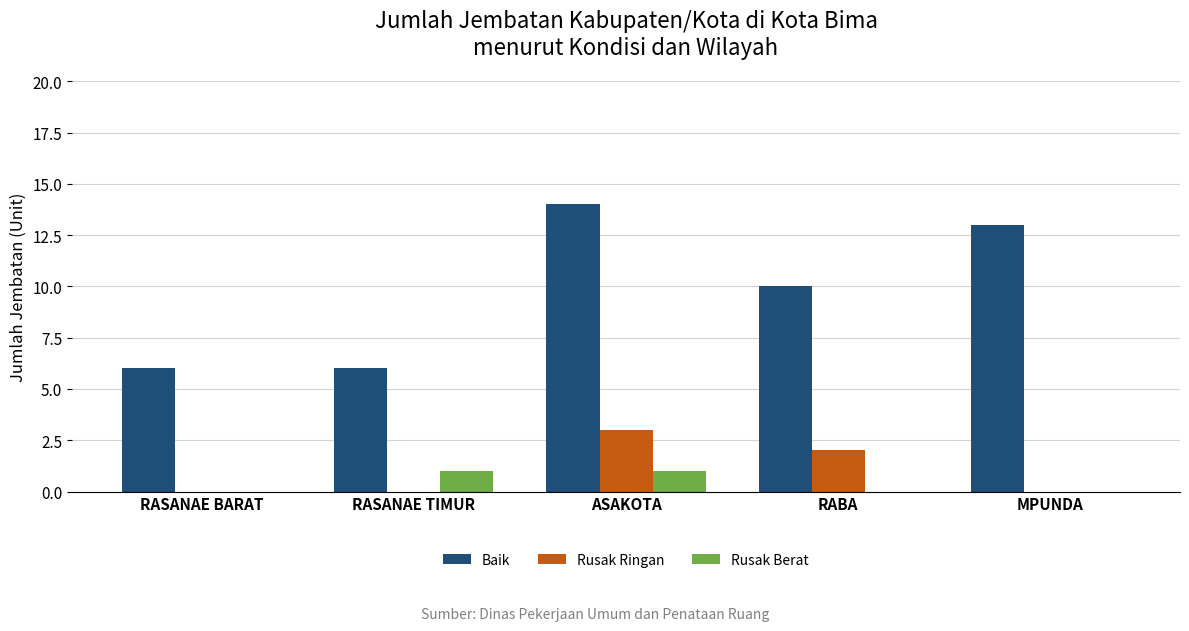

Between RASANAE BARAT and RABA, which series saw the biggest shift?

Baik